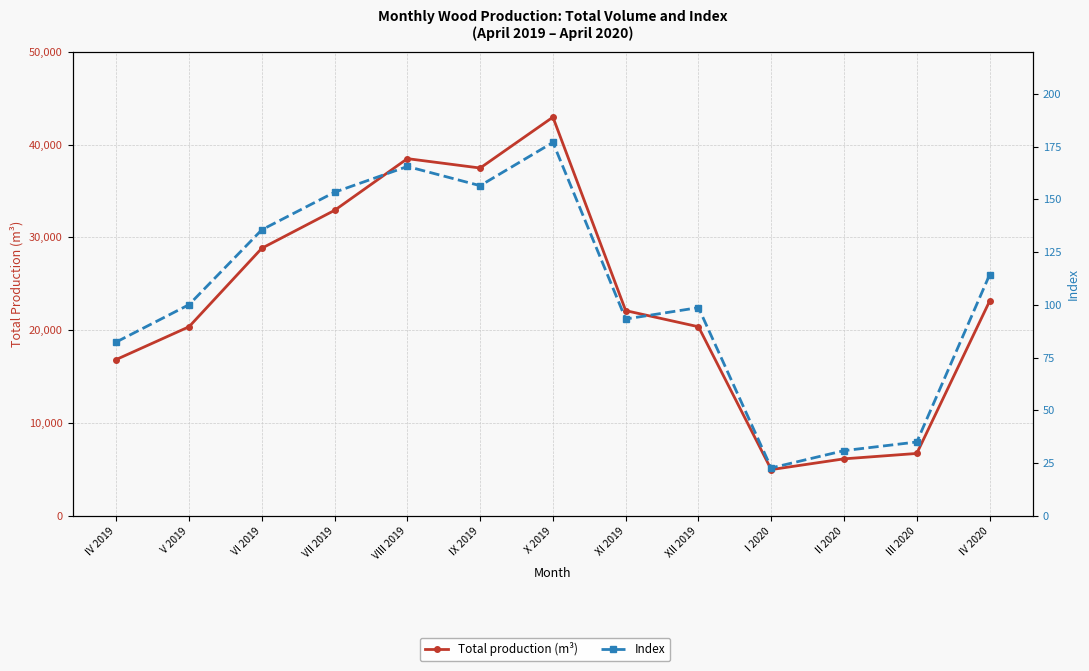

At which category does Total production (m³) reach its first local valley?

IX 2019